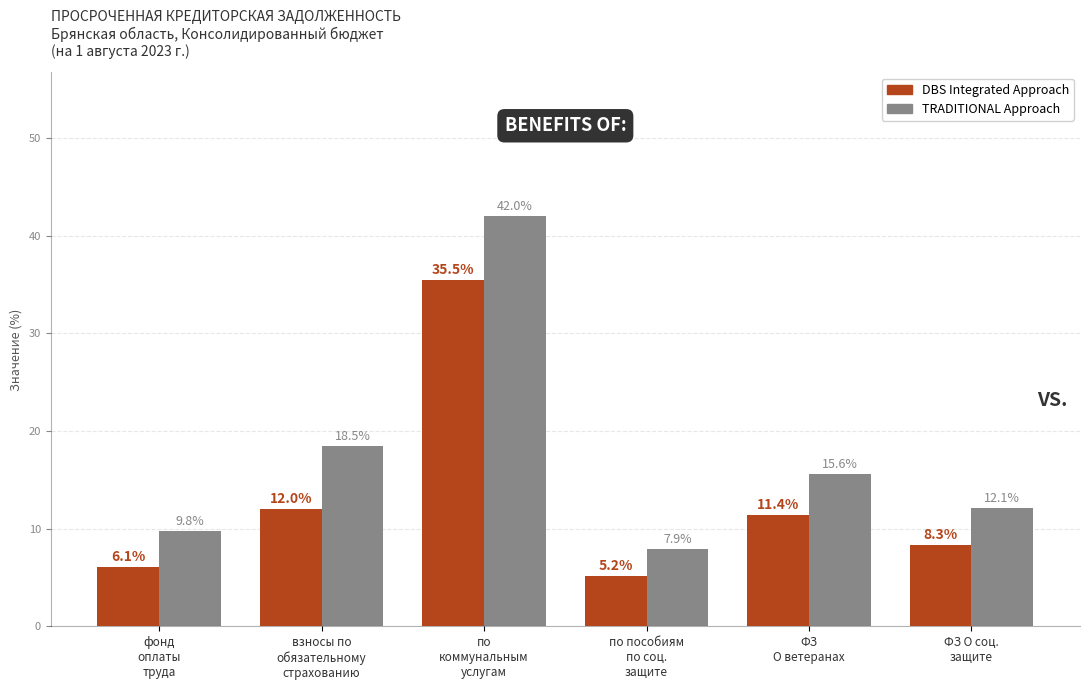

Does the chart contain any negative values?

No